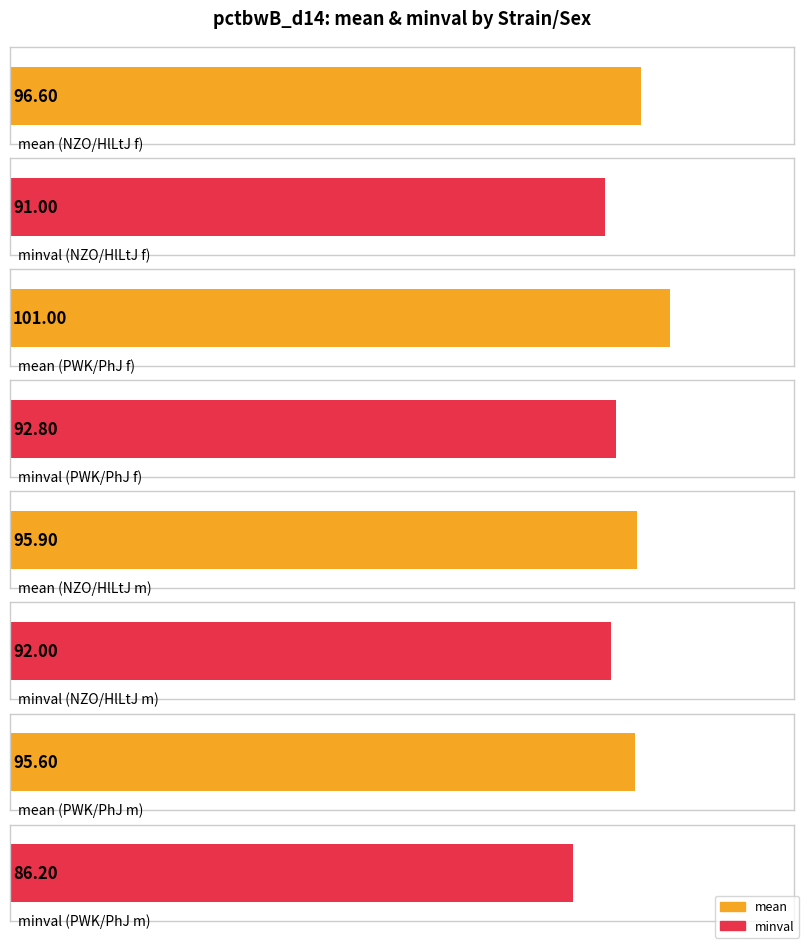

What is the highest value of the minval series?

92.8